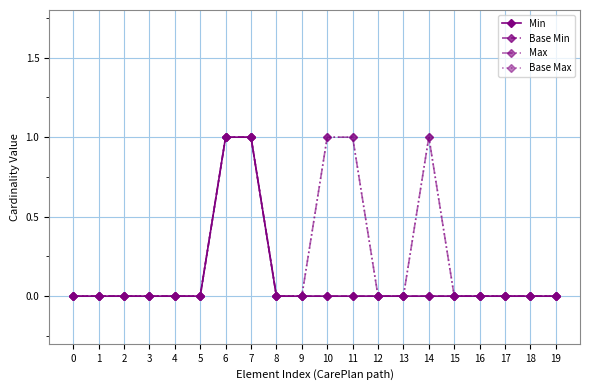

Rank the series at 4 from highest to lowest value.

Min, Base Min, Max, Base Max